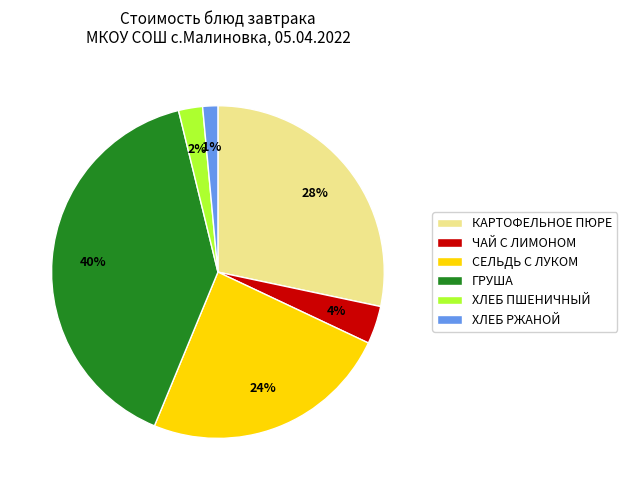

Count the number of slices in the pie.

6